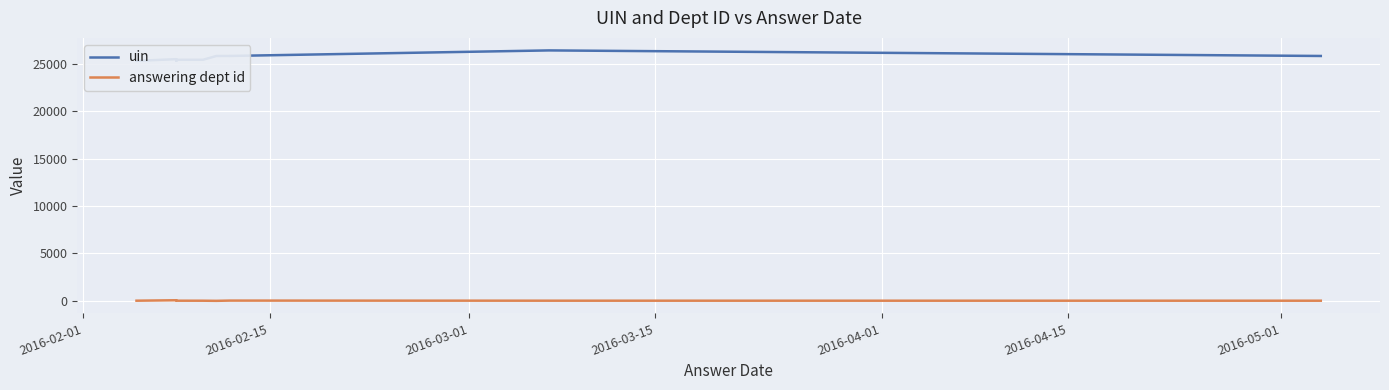

At which label is uin closest to 25885?

2016-05-01